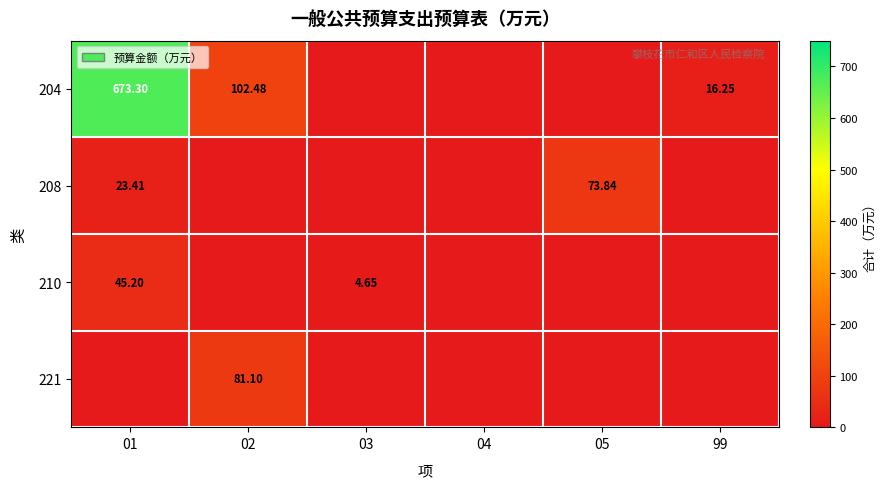

Count the number of categories in the chart.

6